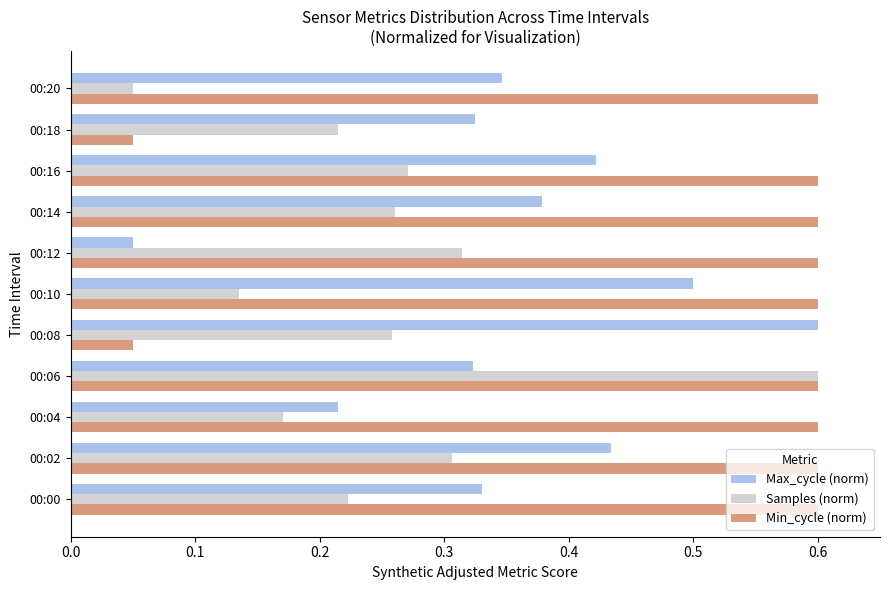

What is the difference between the maximum and minimum values in the Min_cycle (norm) series?

0.6